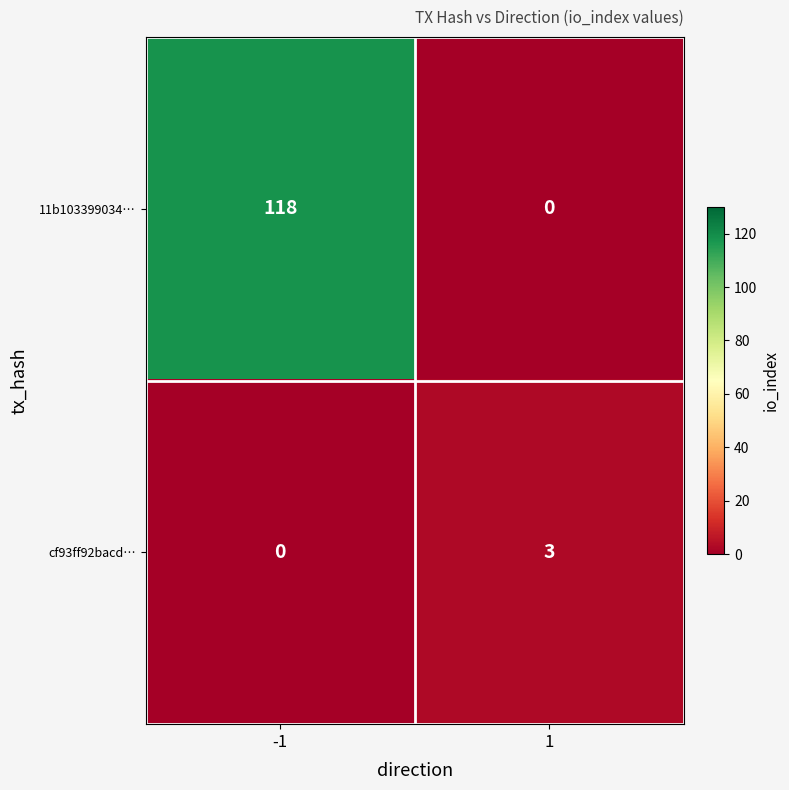

What is the maximum value shown in the chart?

118